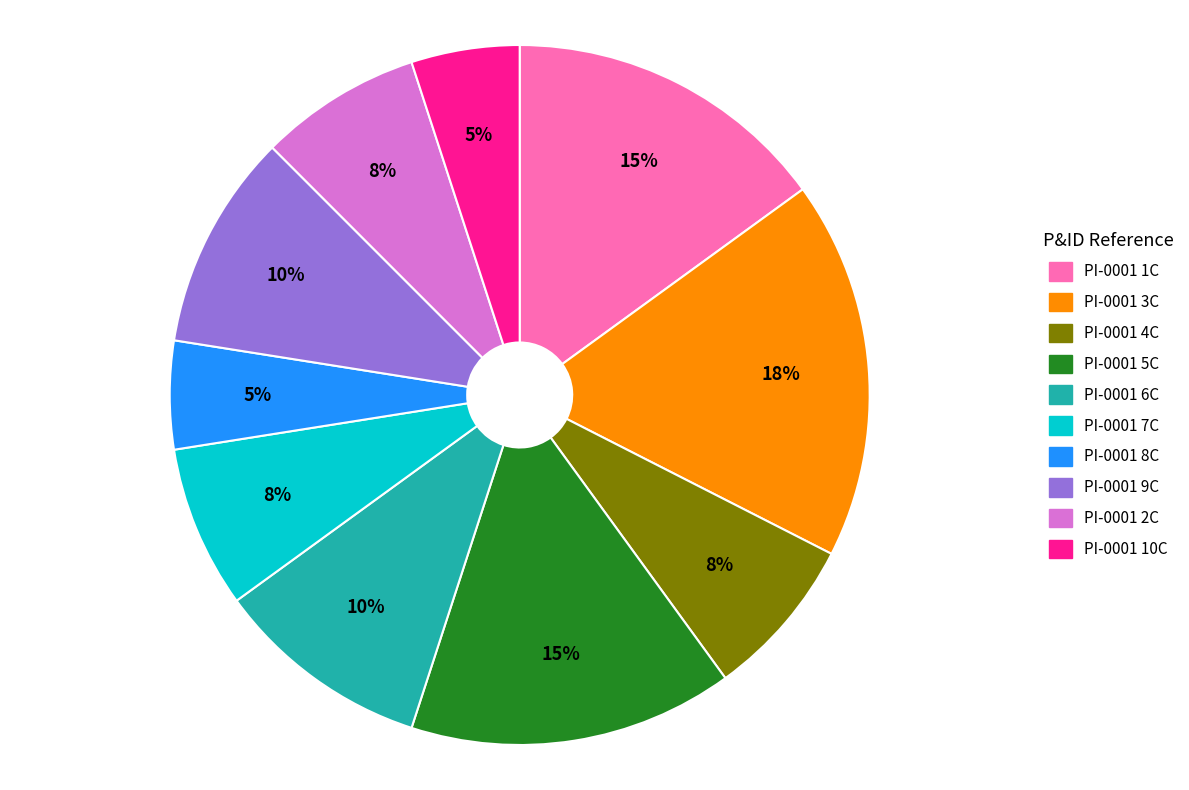

Does any single category account for the majority?

No